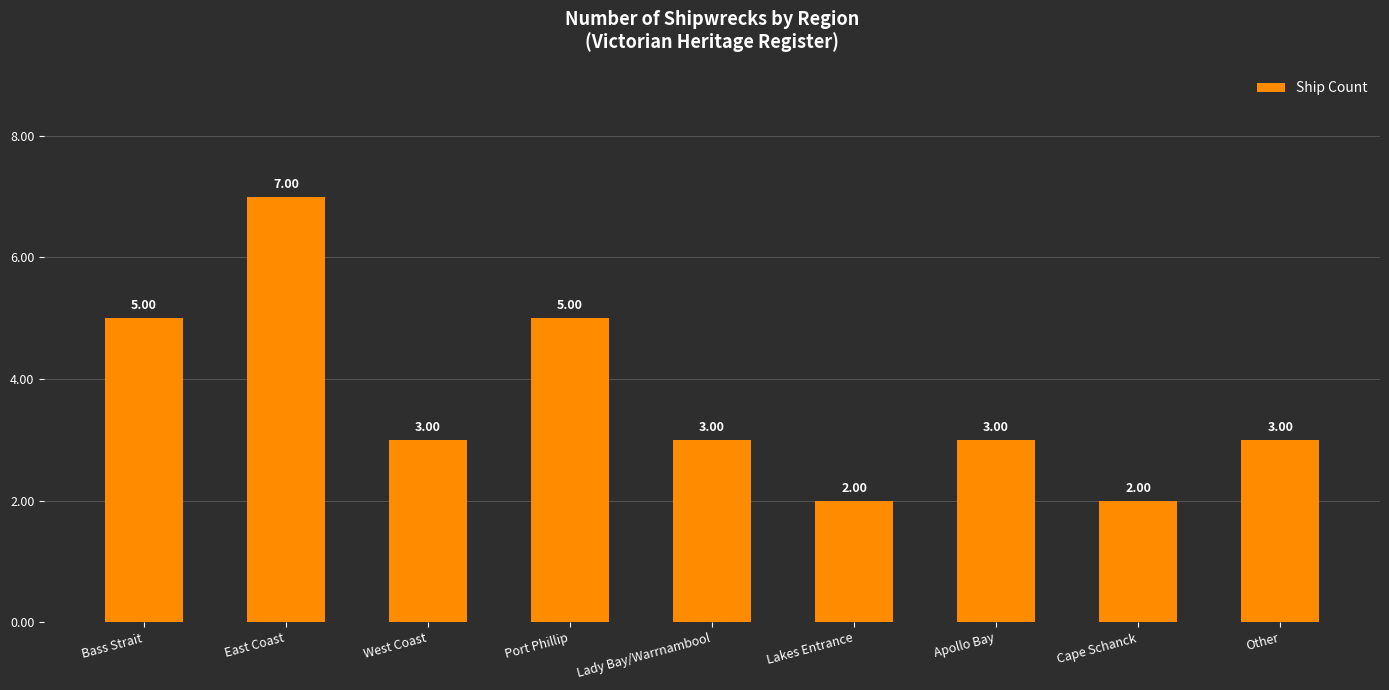

What is the change in value from East Coast to Lakes Entrance?

-5